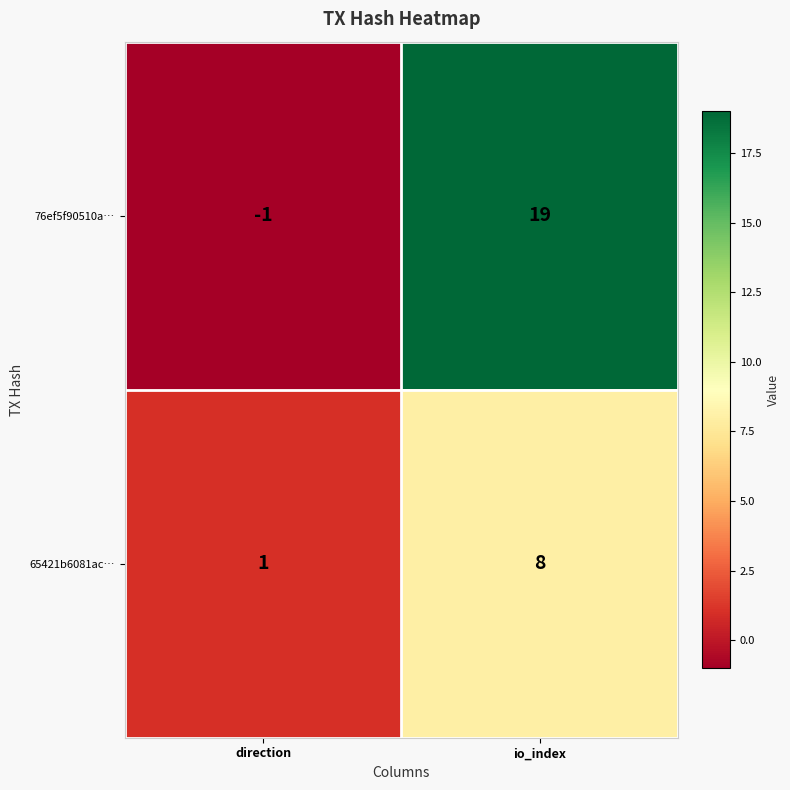

What is the sum of the 65421b6081ac… values at direction and io_index?

9